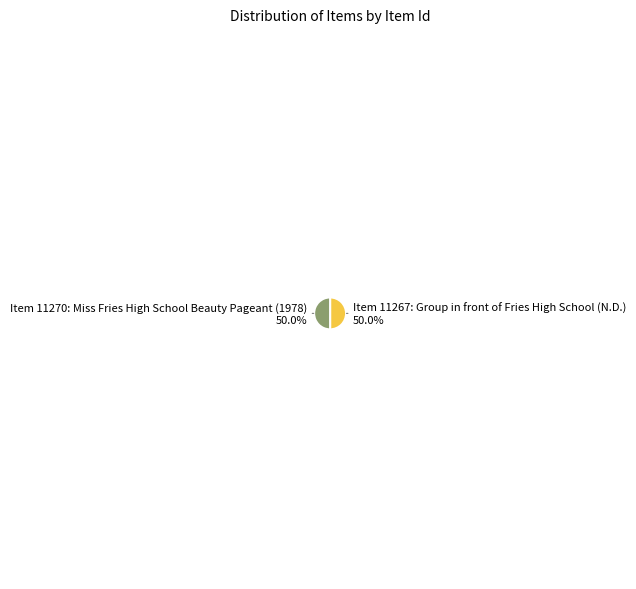

What is the ratio of the value at Item 11270: Miss Fries High School Beauty Pageant (1978) to the value at Item 11267: Group in front of Fries High School (N.D.)?

1.0